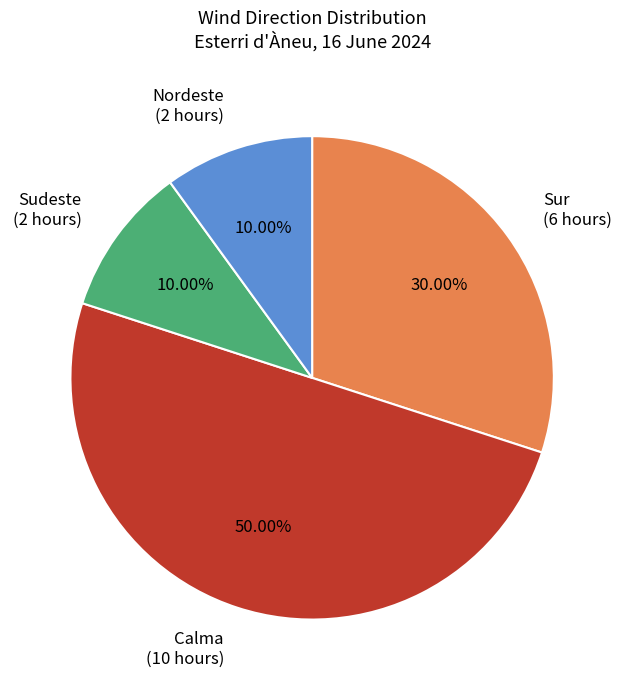

Do Sudeste (2 hours) and Calma (10 hours) together represent more than half of the pie?

Yes